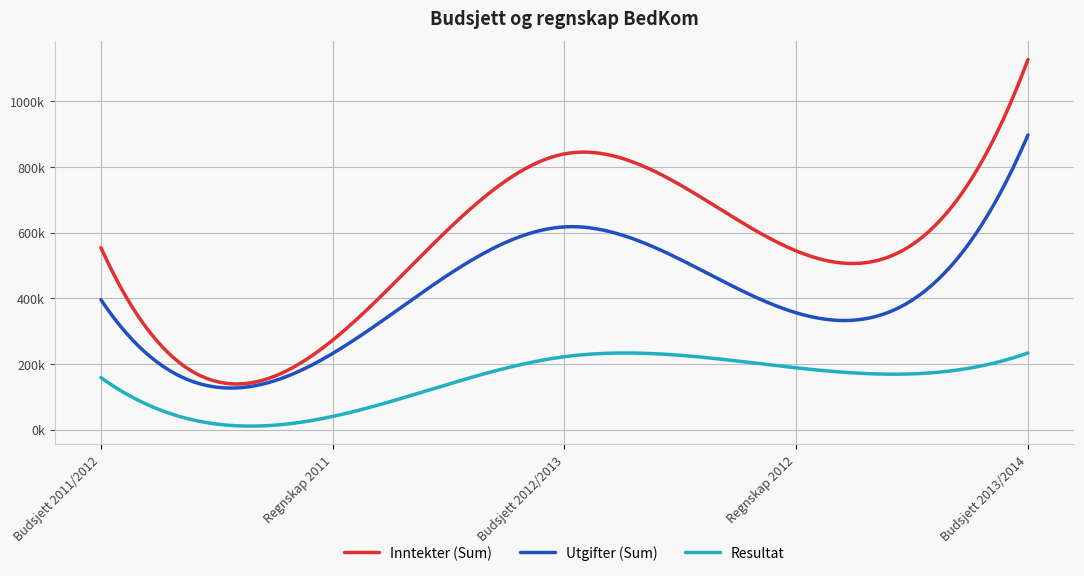

Rank the series by their average value, from lowest to highest.

Resultat, Utgifter (Sum), Inntekter (Sum)